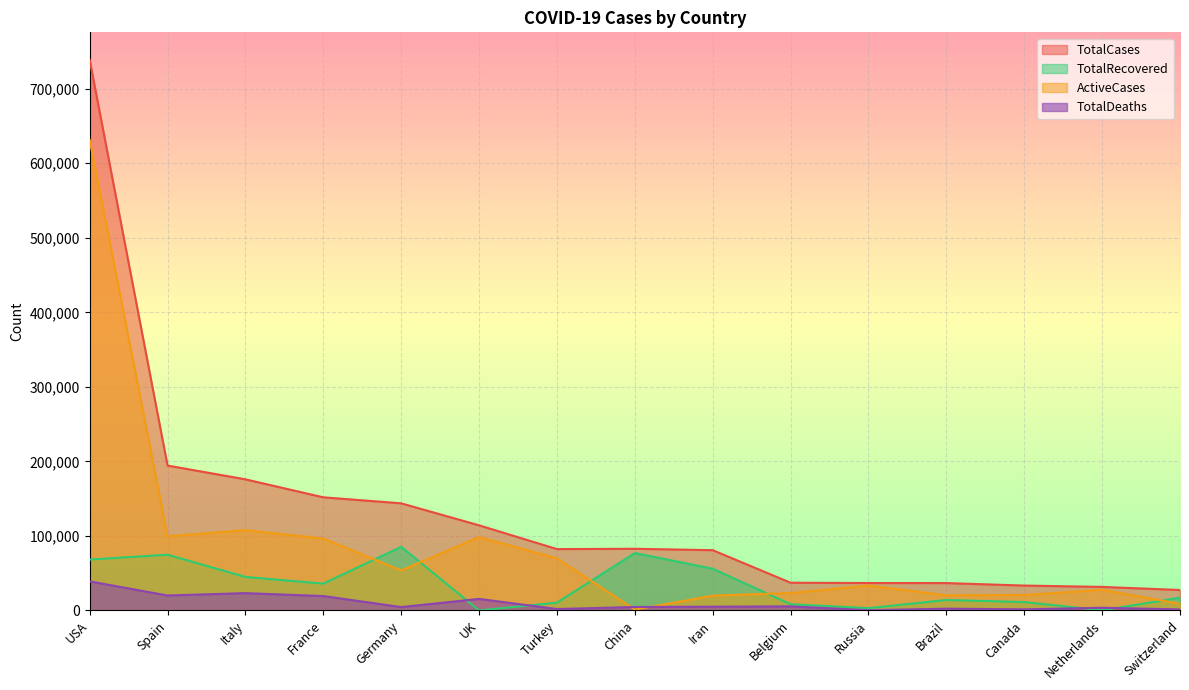

Reading left to right, list all the values displayed in this chart.

TotalCases: 738792	194416	175925	151793	143724	114217	82329	82719	80868	37183	36793	36722	33383	31589	27404
TotalRecovered: 68269	74797	44927	35983	85400	0	10453	77029	55987	8348	3057	14026	11207	250	17100
ActiveCases: 631509	99576	107771	96487	53786	98409	69986	1058	19850	23382	33423	20335	20706	27738	8936
TotalDeaths: 39014	20043	23227	19323	4538	15464	1890	4632	5031	5453	313	2361	1470	3601	1368